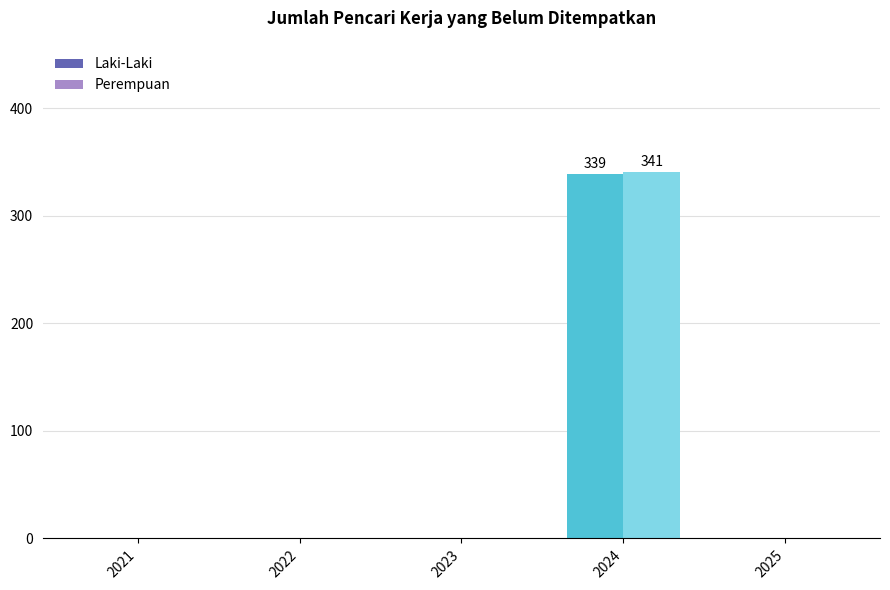

Rank the categories by Laki-Laki value from lowest to highest.

2021, 2022, 2023, 2025, 2024